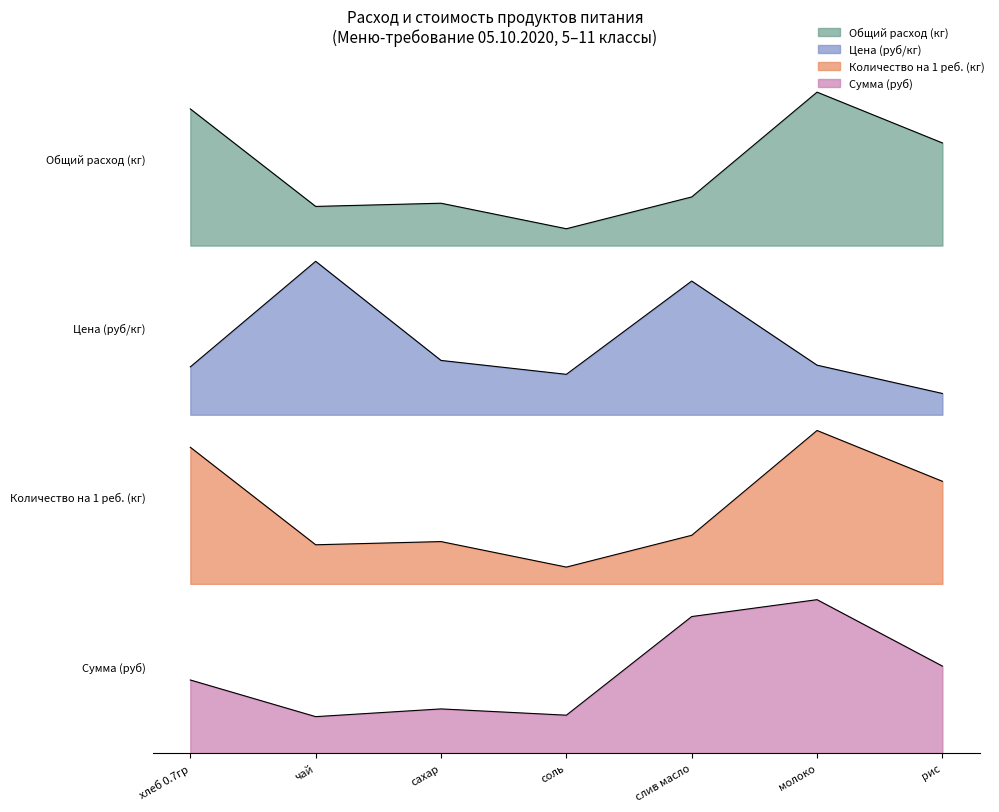

At which label does Цена (руб/кг) reach its peak?

чай